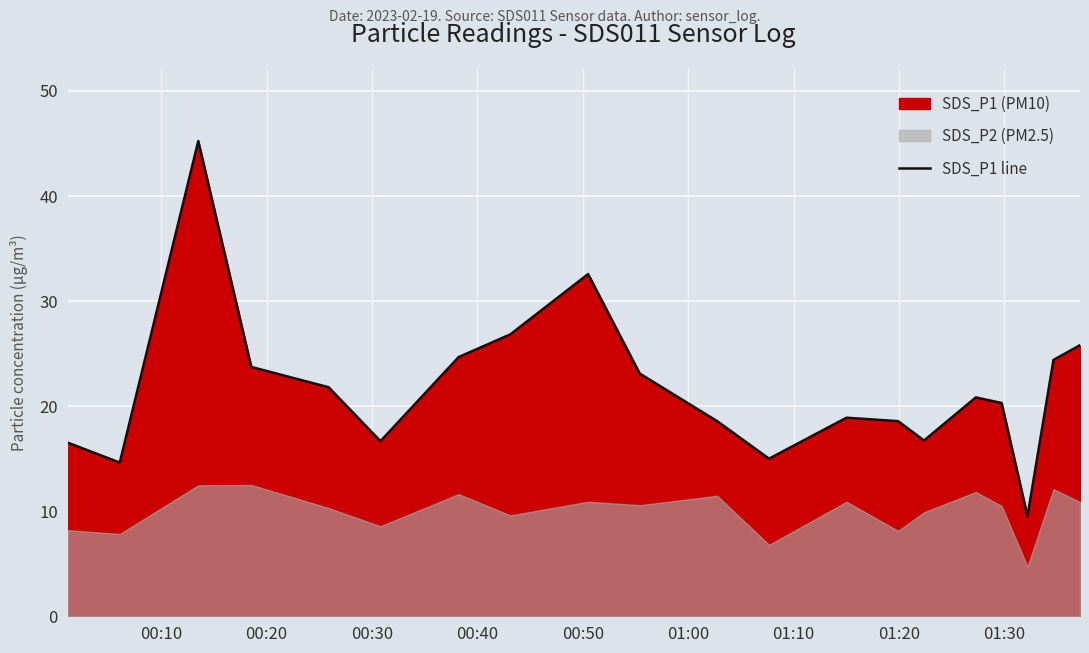

What is the highest value of the SDS_P1 line series?

45.2